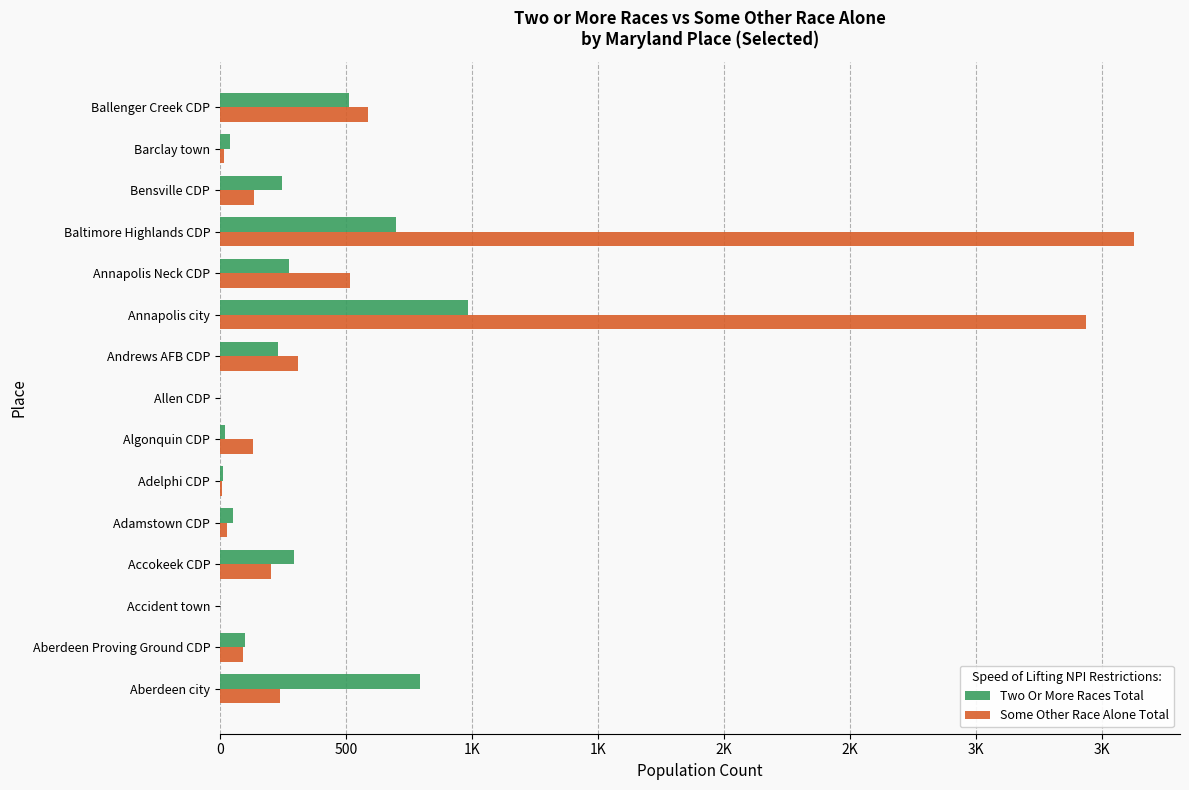

What is the difference between the maximum and minimum values in the Some Other Race Alone Total series?

3629